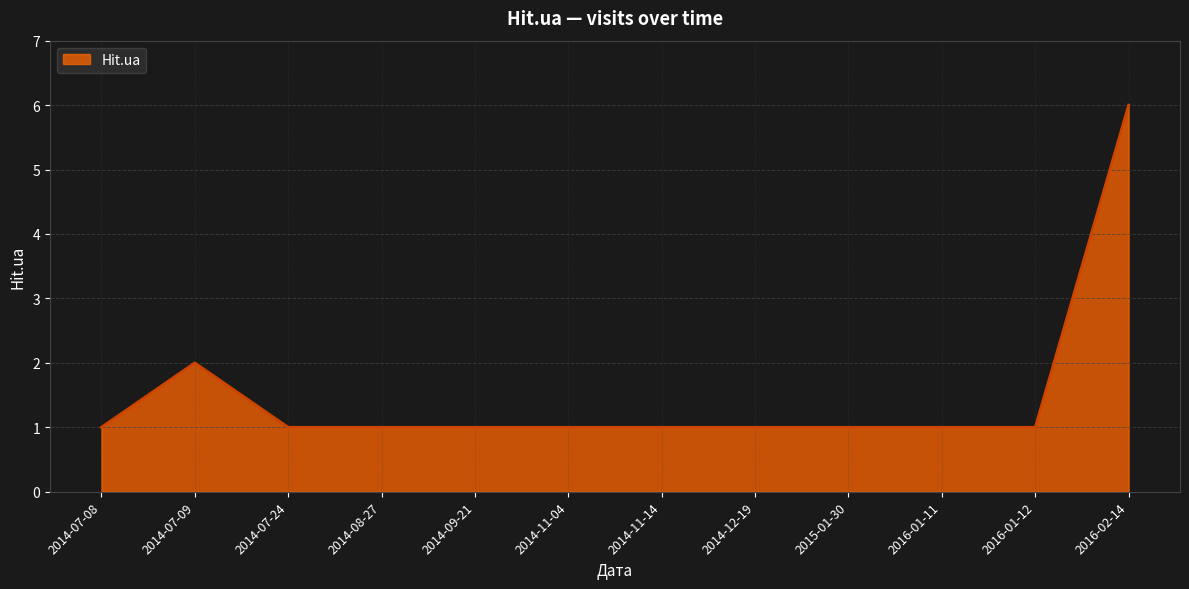

Read the value at 2016-01-11.

1